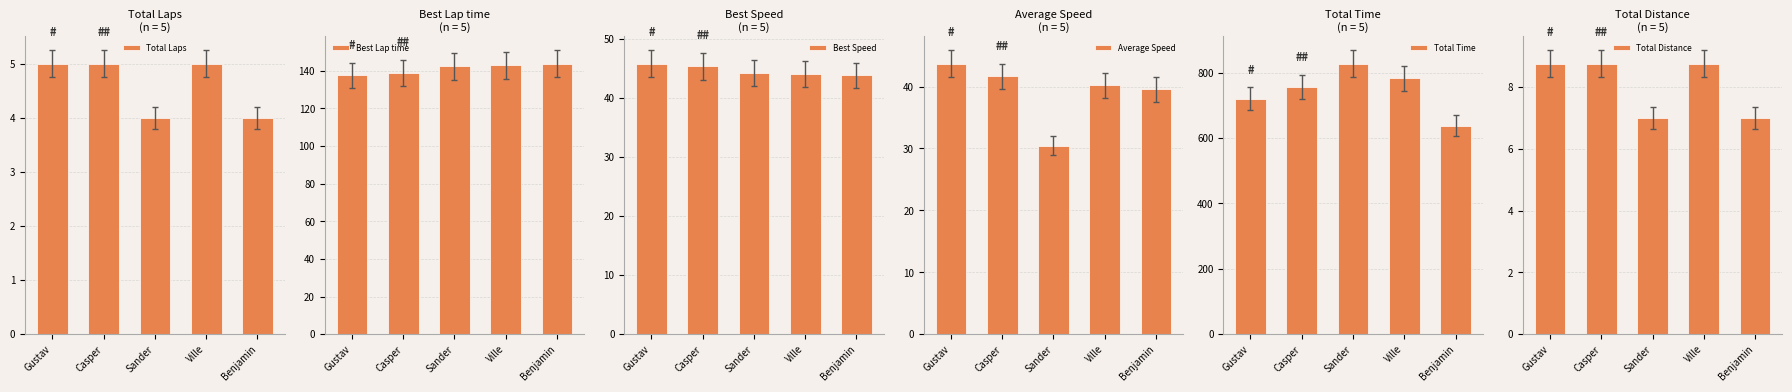

How many values in the Average Speed series exceed 40?

3